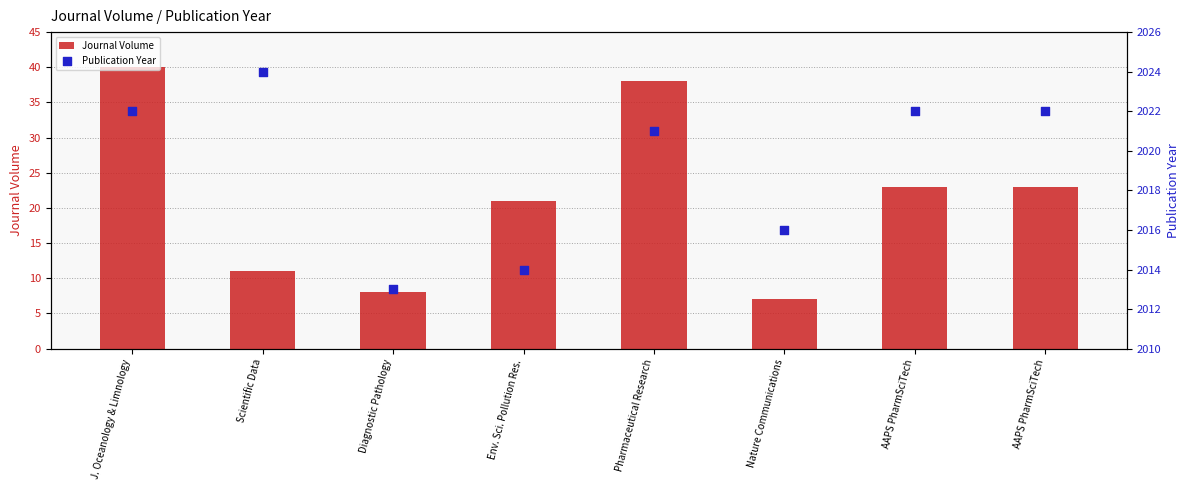

Which series has the largest total across all categories?

Publication Year